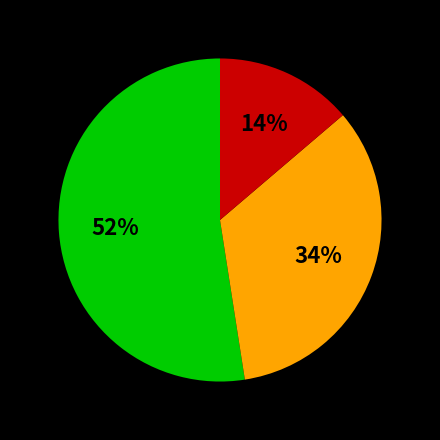

Is there a majority slice in this chart?

Yes